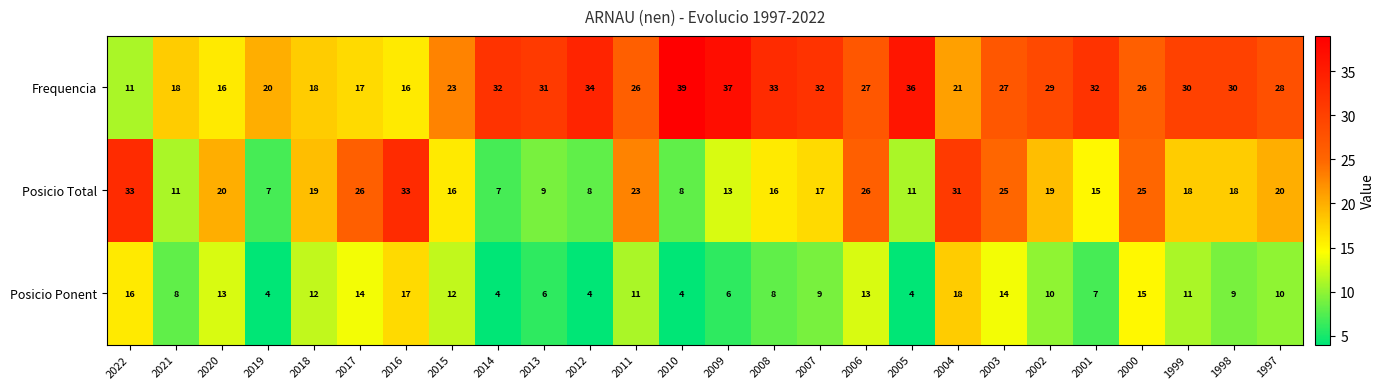

Where does the Posicio Ponent series first go above 10?

2022